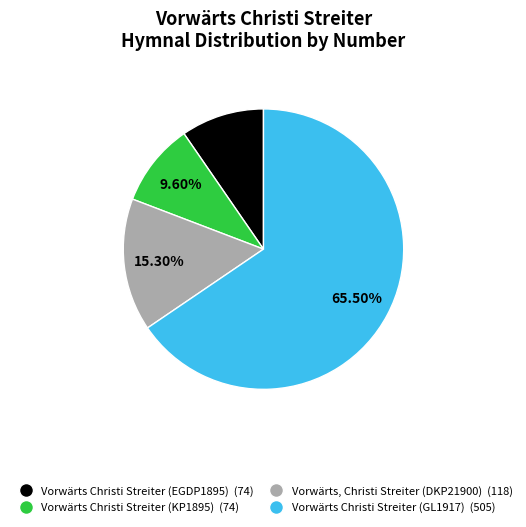

How many slices are in this pie chart?

4